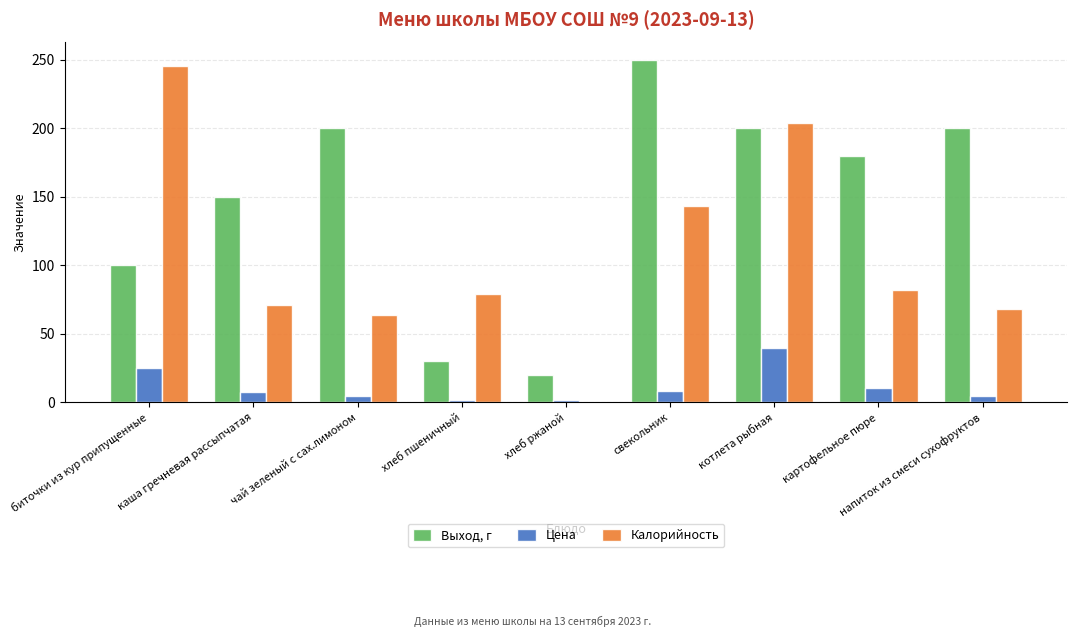

True or false: Выход, г has a value of 200.0 at котлета рыбная.

True